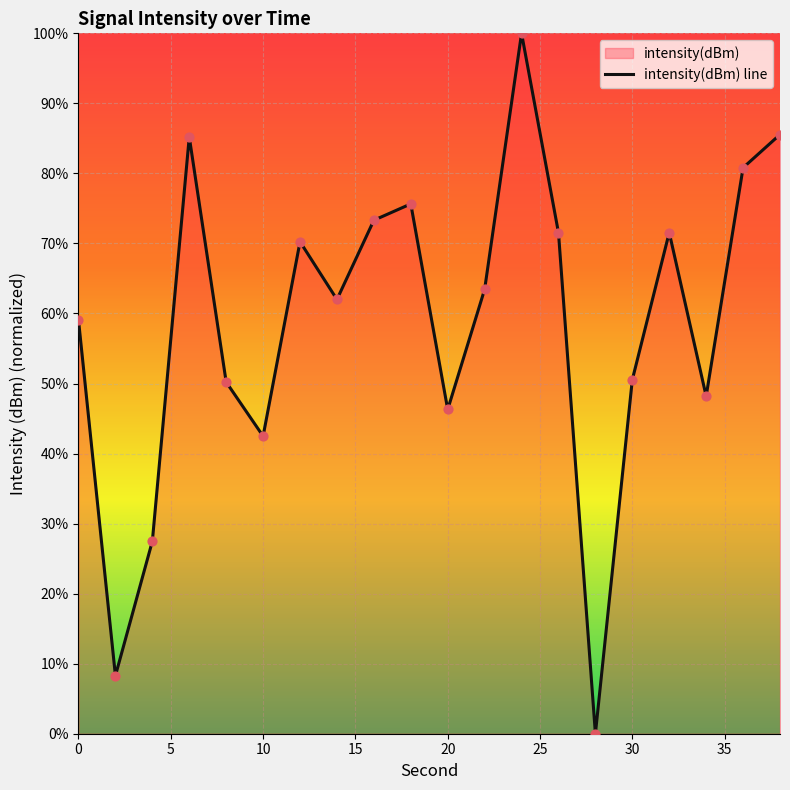

What is the change in value from 0 to 20?

-12.8